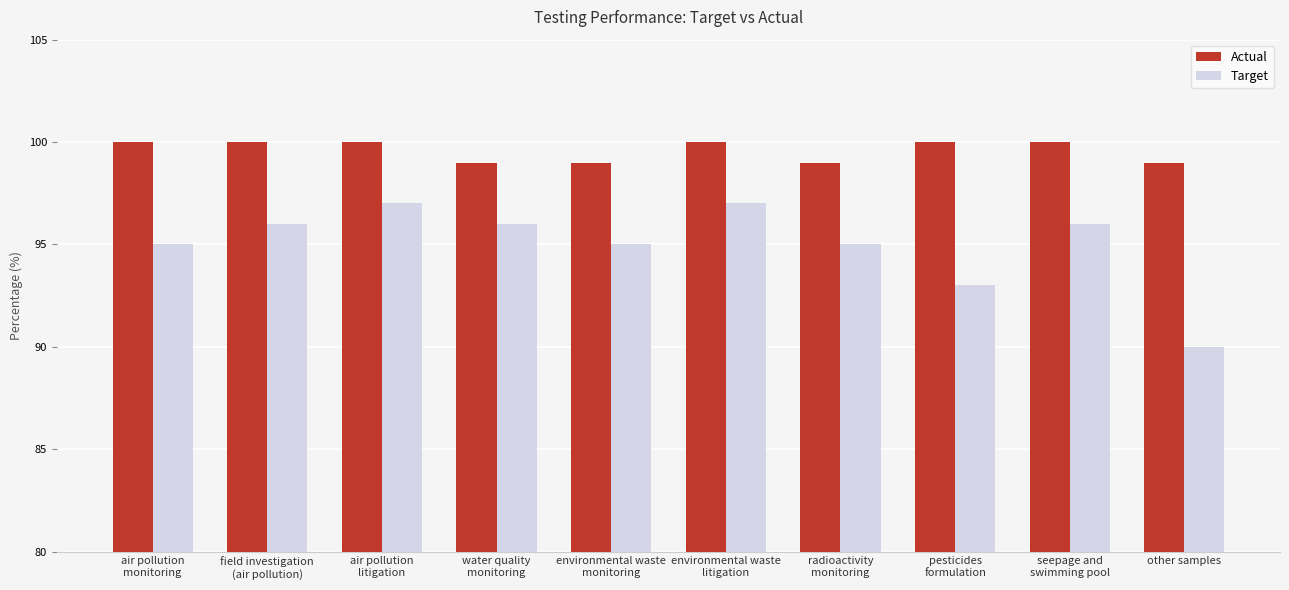

What is the highest value of the Target series?

97